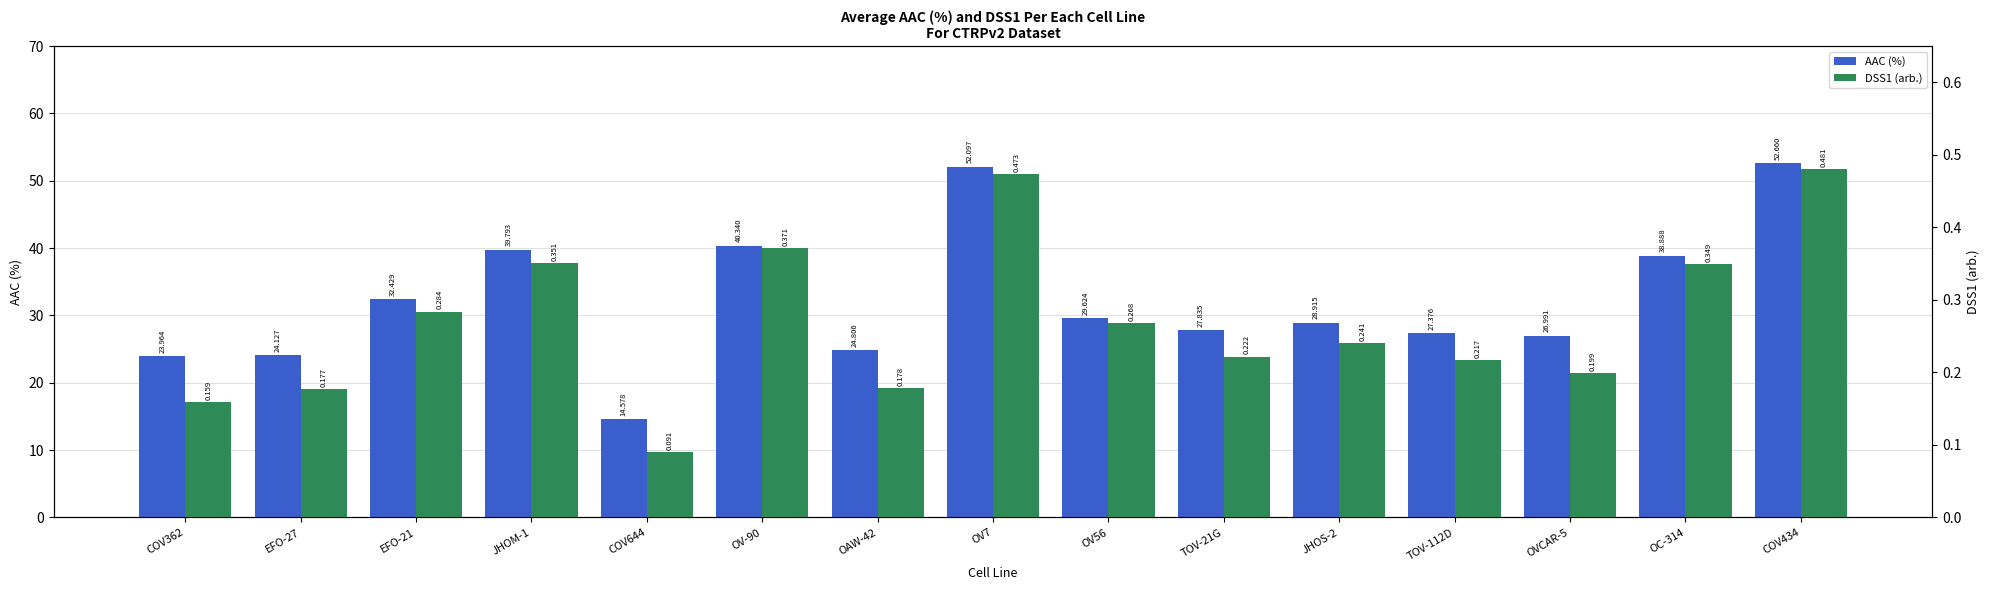

How many bars are there in total?

30